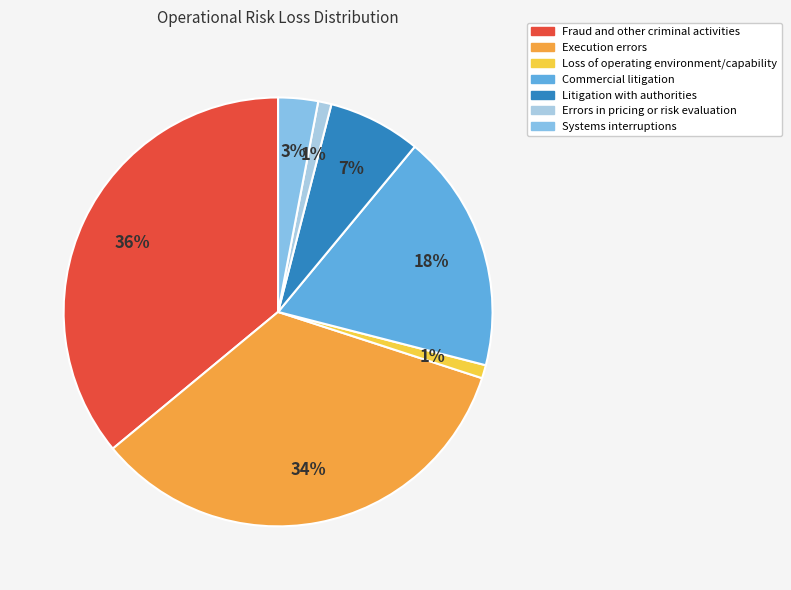

How many segments does this pie chart have?

7